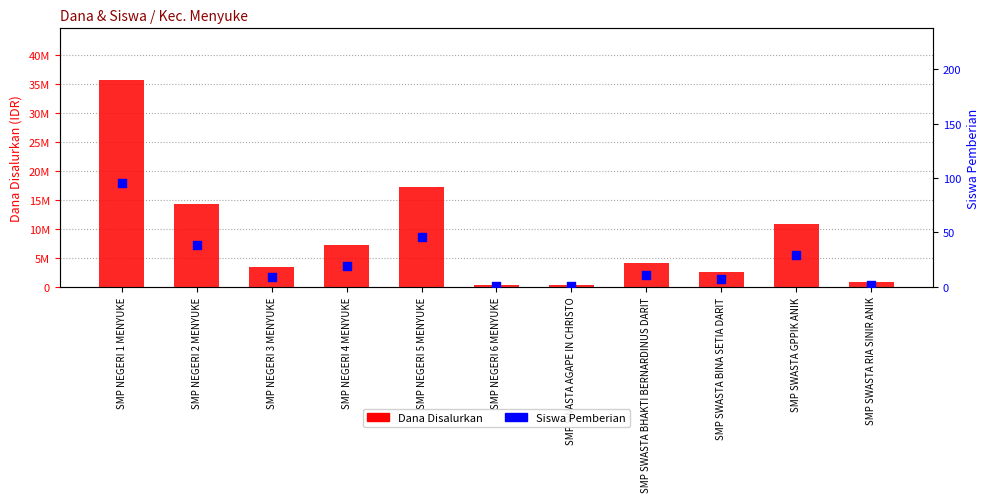

Which series has the widest spread of Y values?

Dana Disalurkan